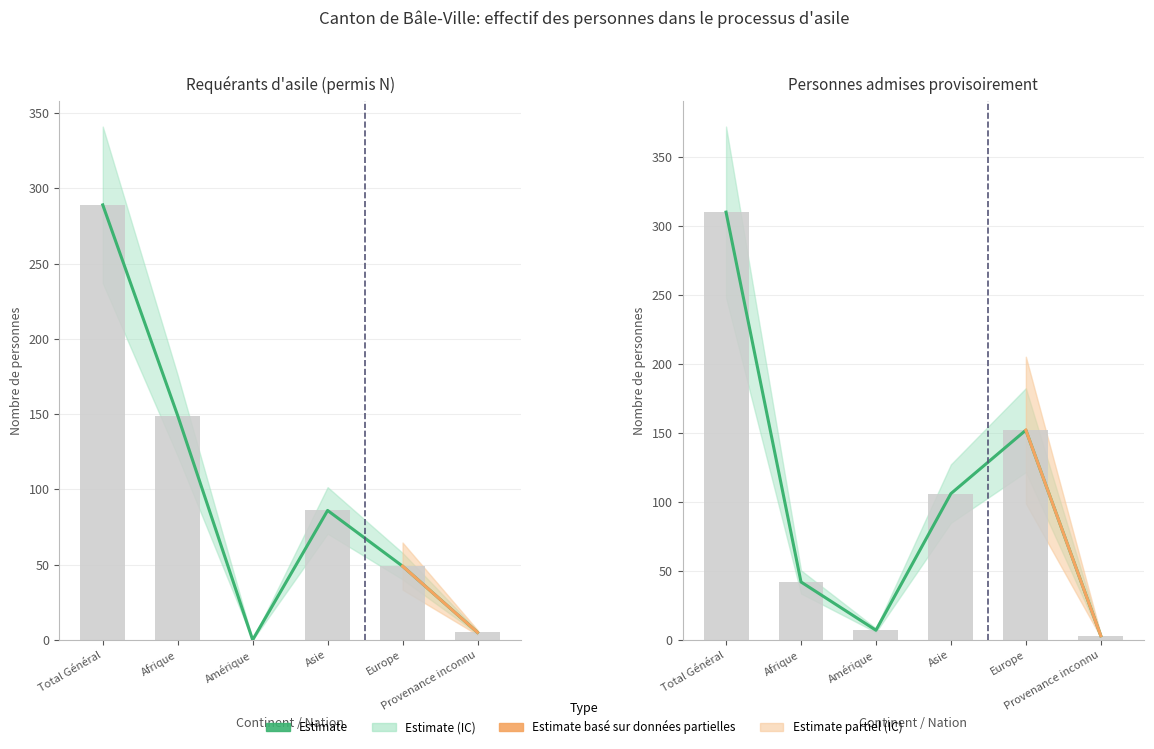

Which series has the widest spread of values?

Admis provisoirement - Total